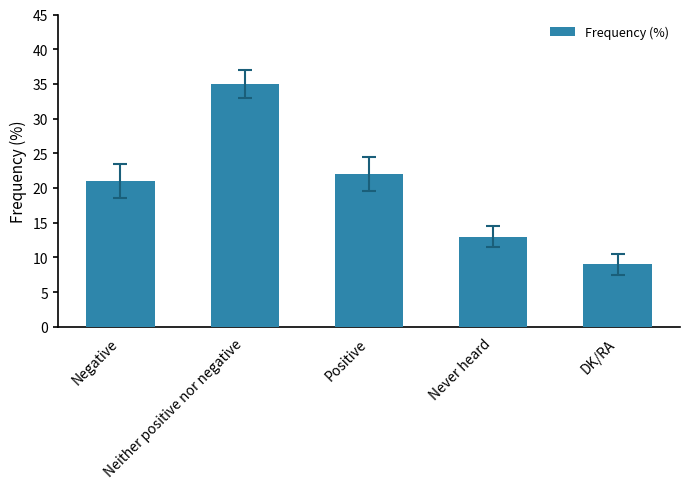

What is the smallest value displayed?

9